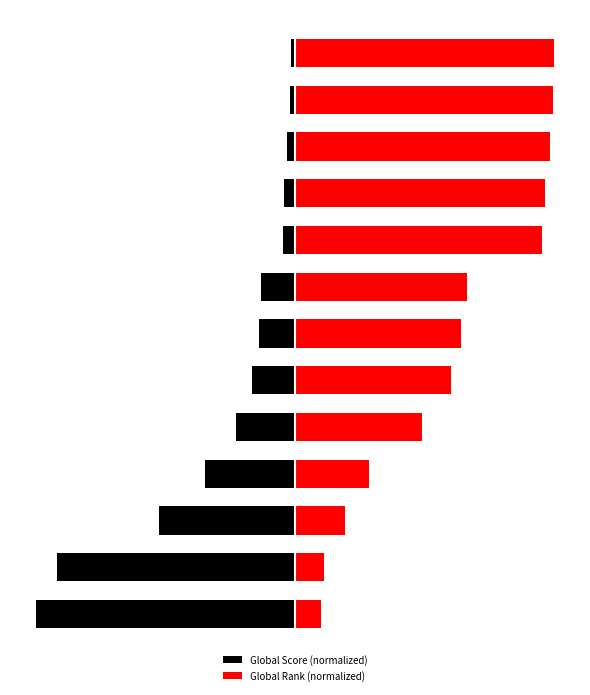

How many bars are there in each group?

2